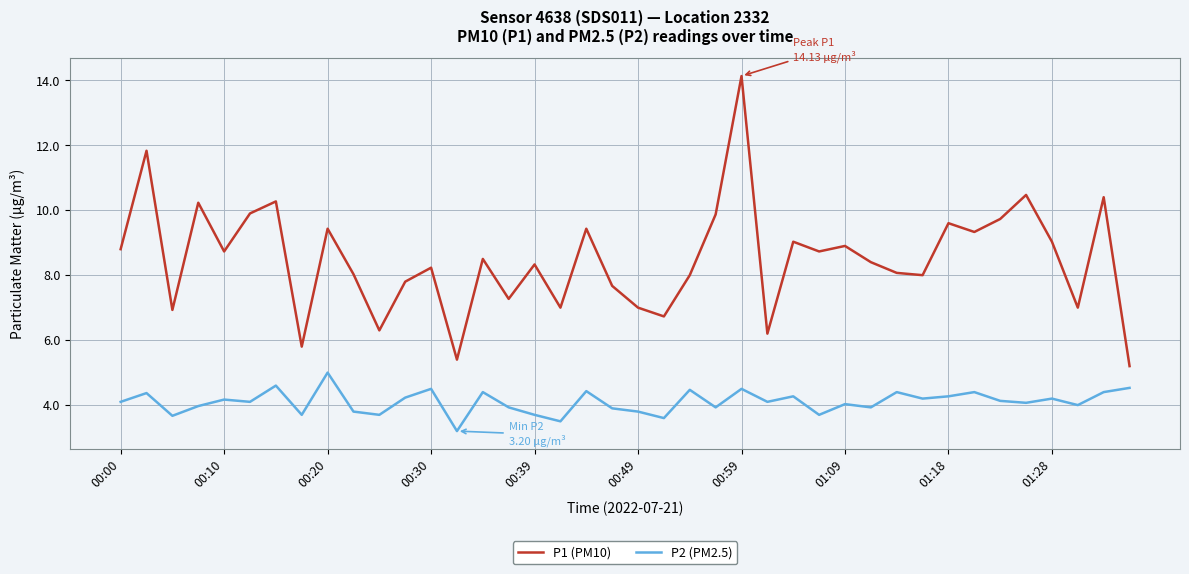

Which series has the largest total across all categories?

P1 (PM10)